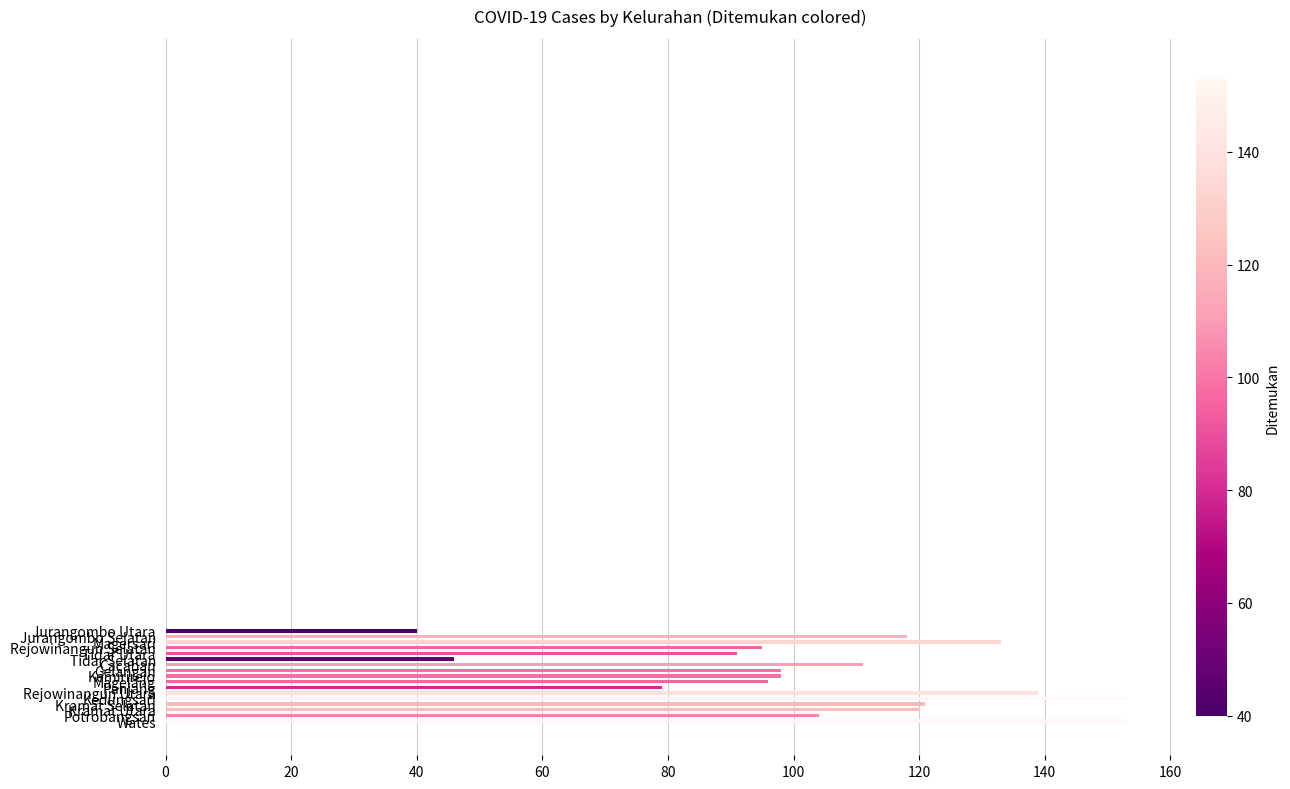

What is the smallest value displayed?

40